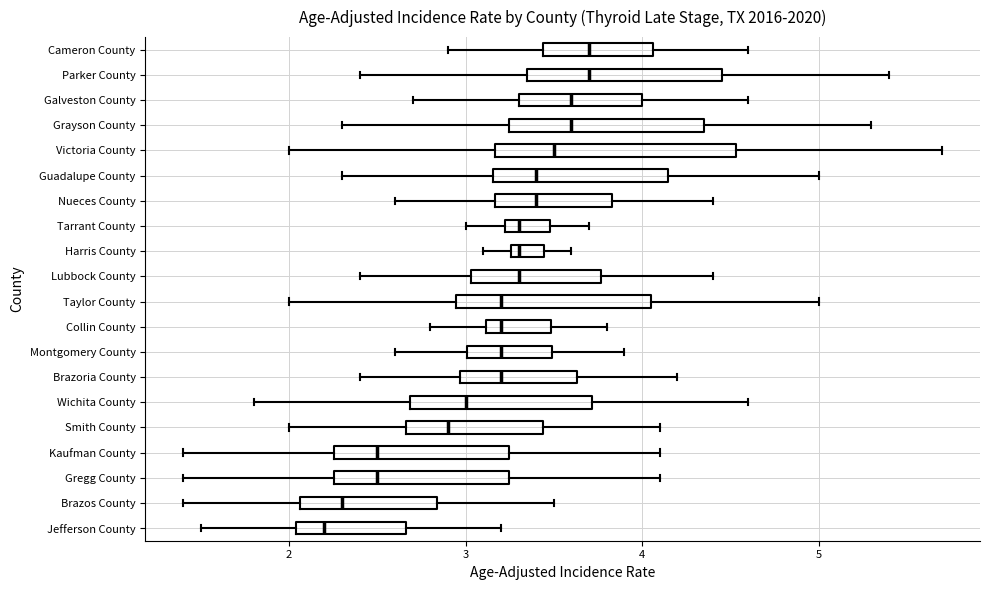

Comparing the boxes themselves (not the whiskers), which one is the widest?

Victoria County